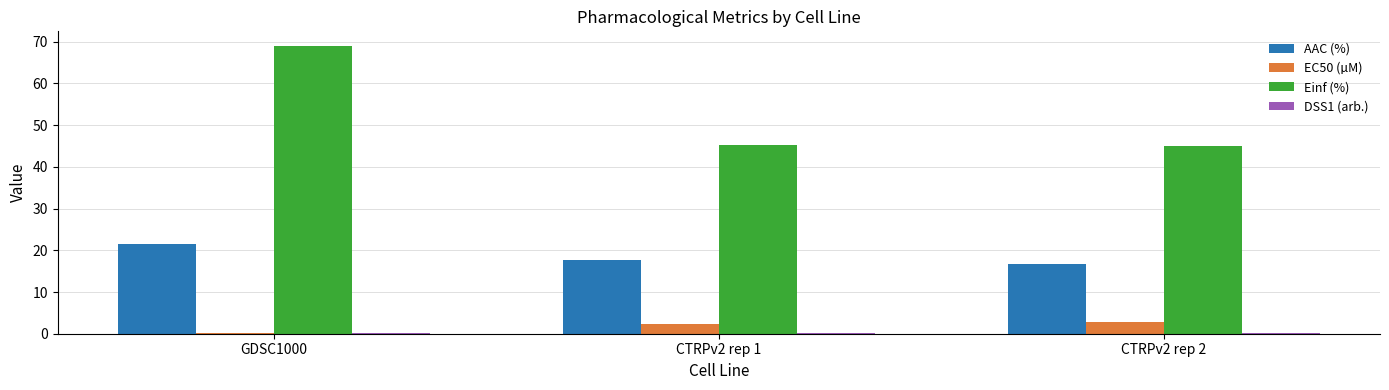

How many groups of bars are there?

3